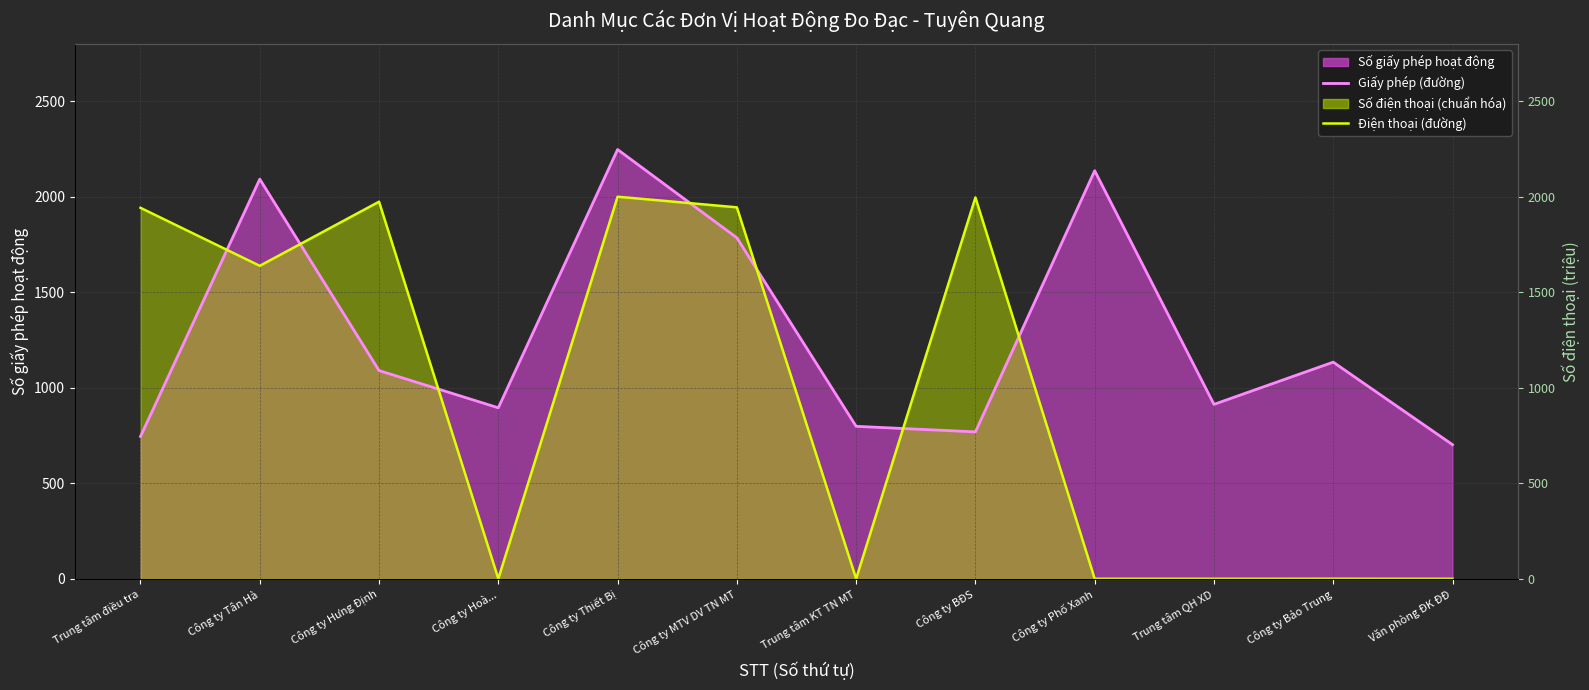

Which category has the highest value in the Điện thoại (đường trung bình) series?

Công ty Thiết Bị